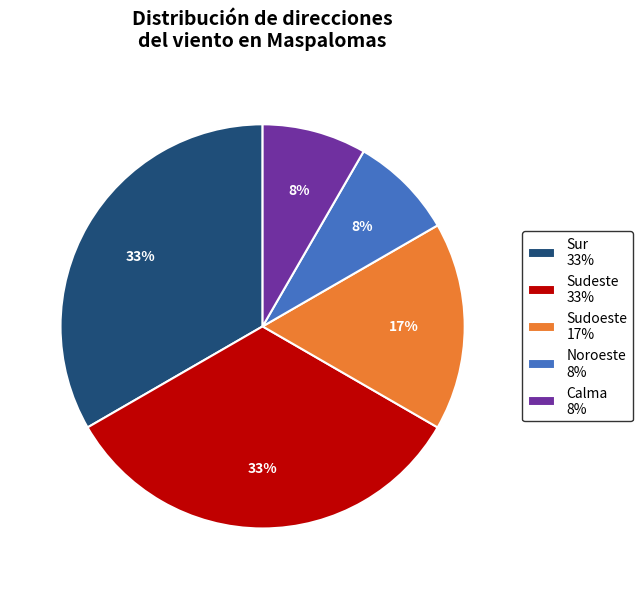

True or false: Sudeste 33% accounts for 20% of the total.

False